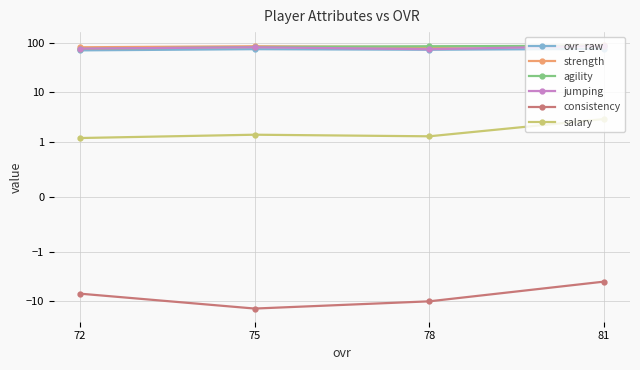

Which category has the lowest value in the ovr_raw series?

72